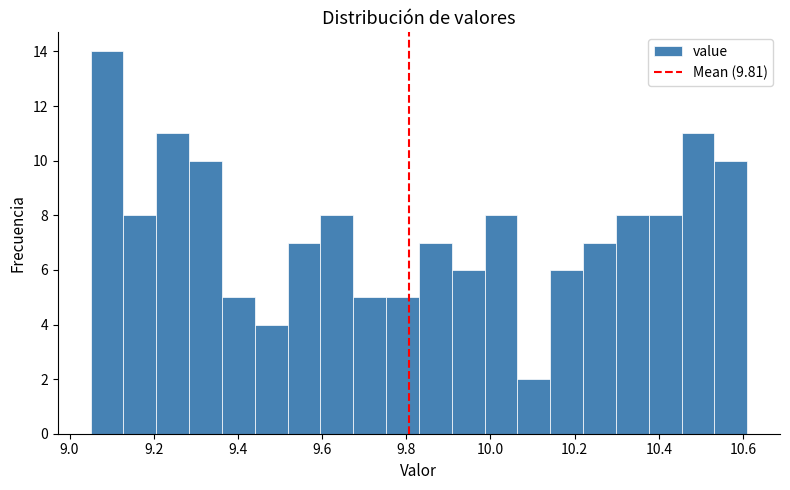

Around what value on the x-axis is the tallest bar? Give the approximate position of its centre, as read against the axis.

9.08